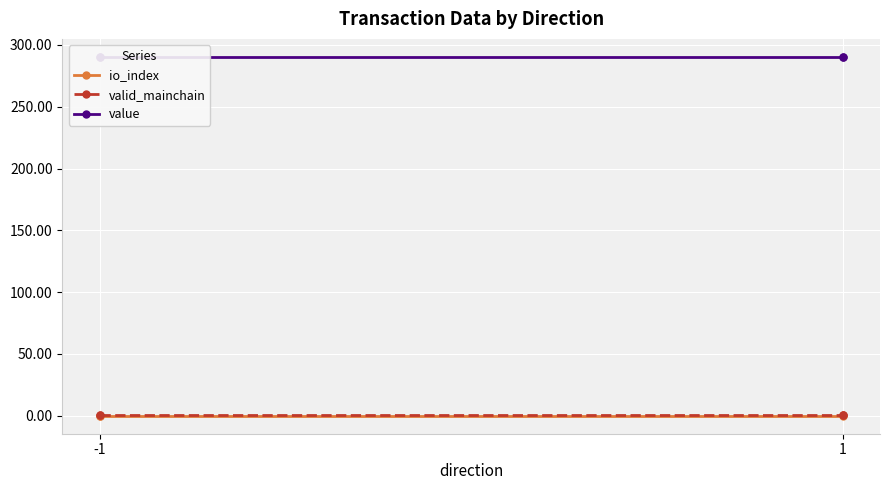

Is the value of value at -1 greater than the value of io_index at -1?

Yes